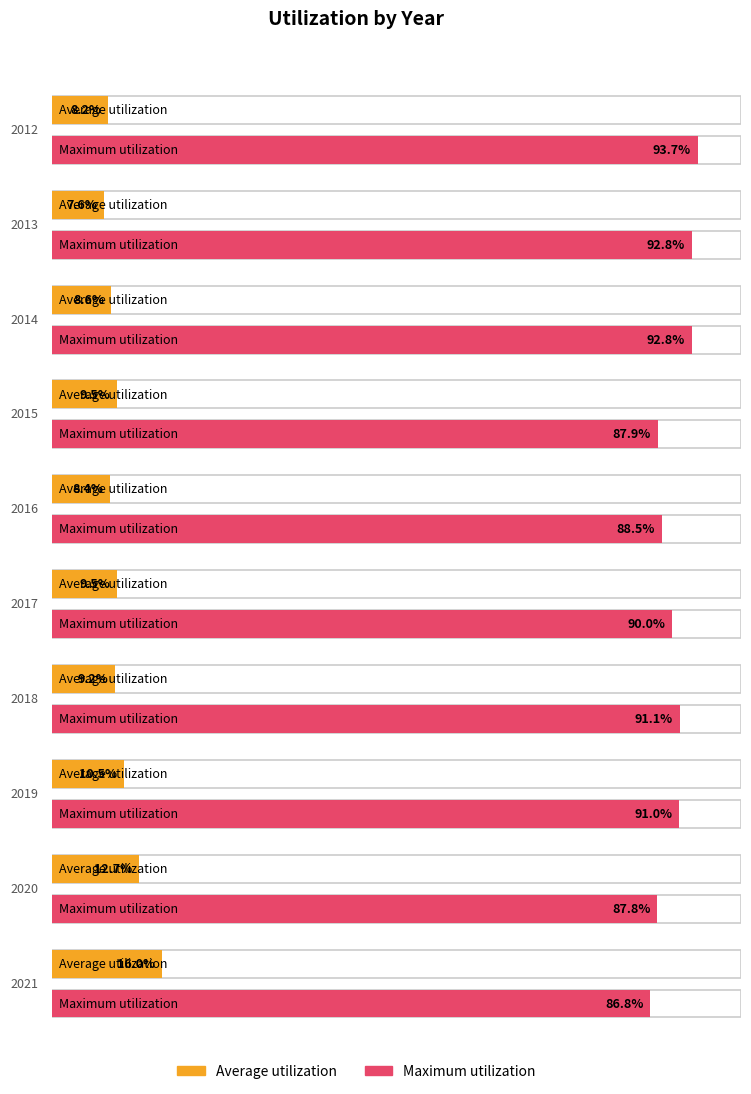

What is the greatest value displayed?

93.7